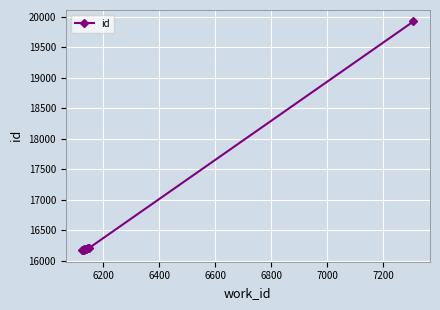

What is the average value?

16562